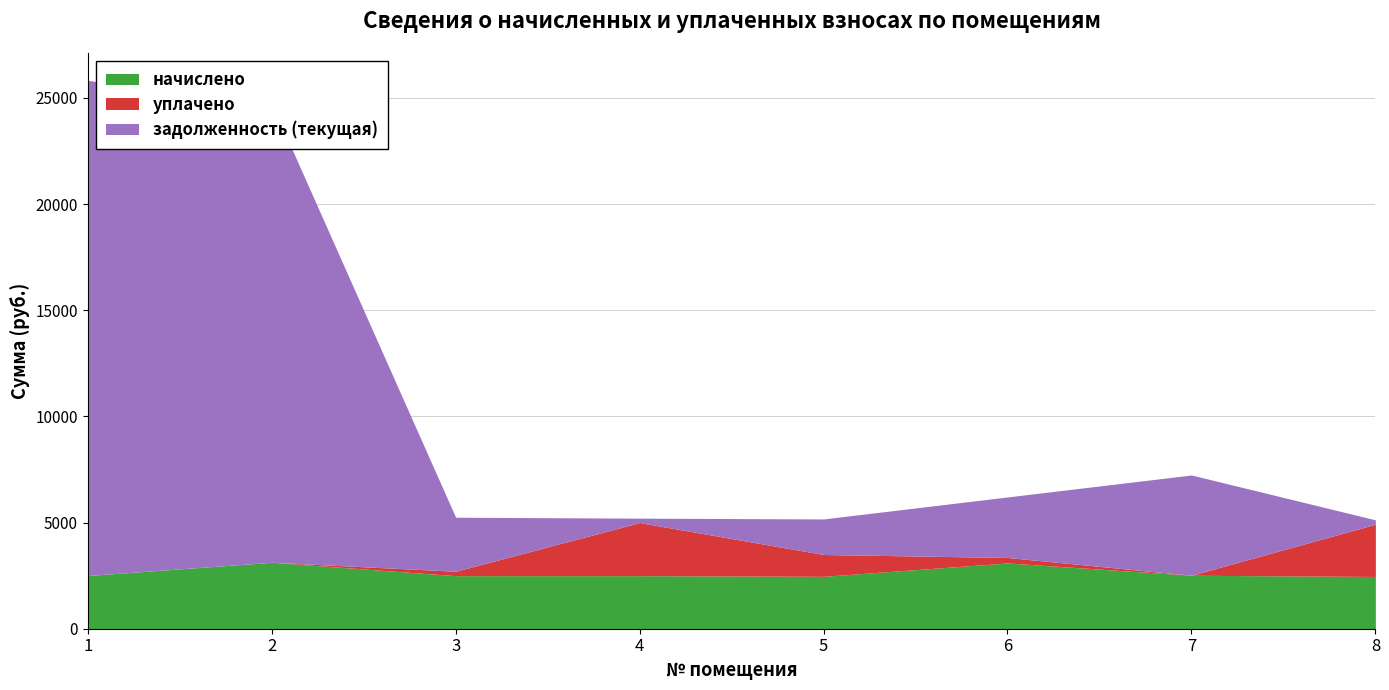

Does the chart have visible grid lines?

Yes